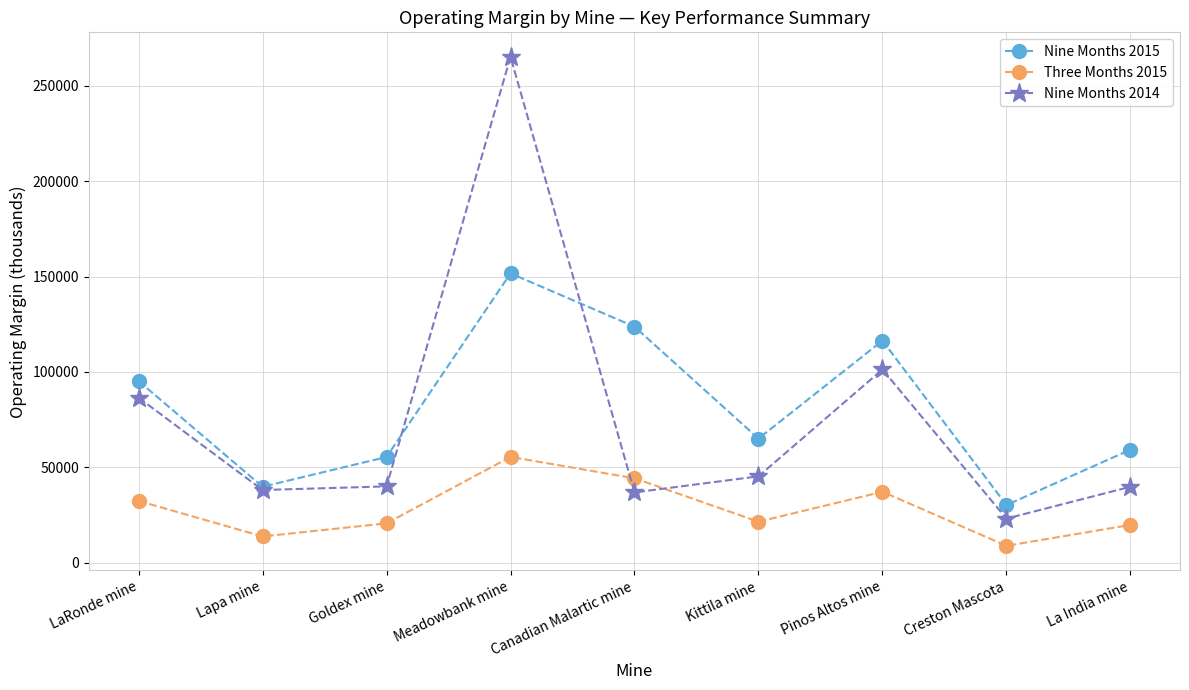

At which category is the sum across all series the highest?

Meadowbank mine